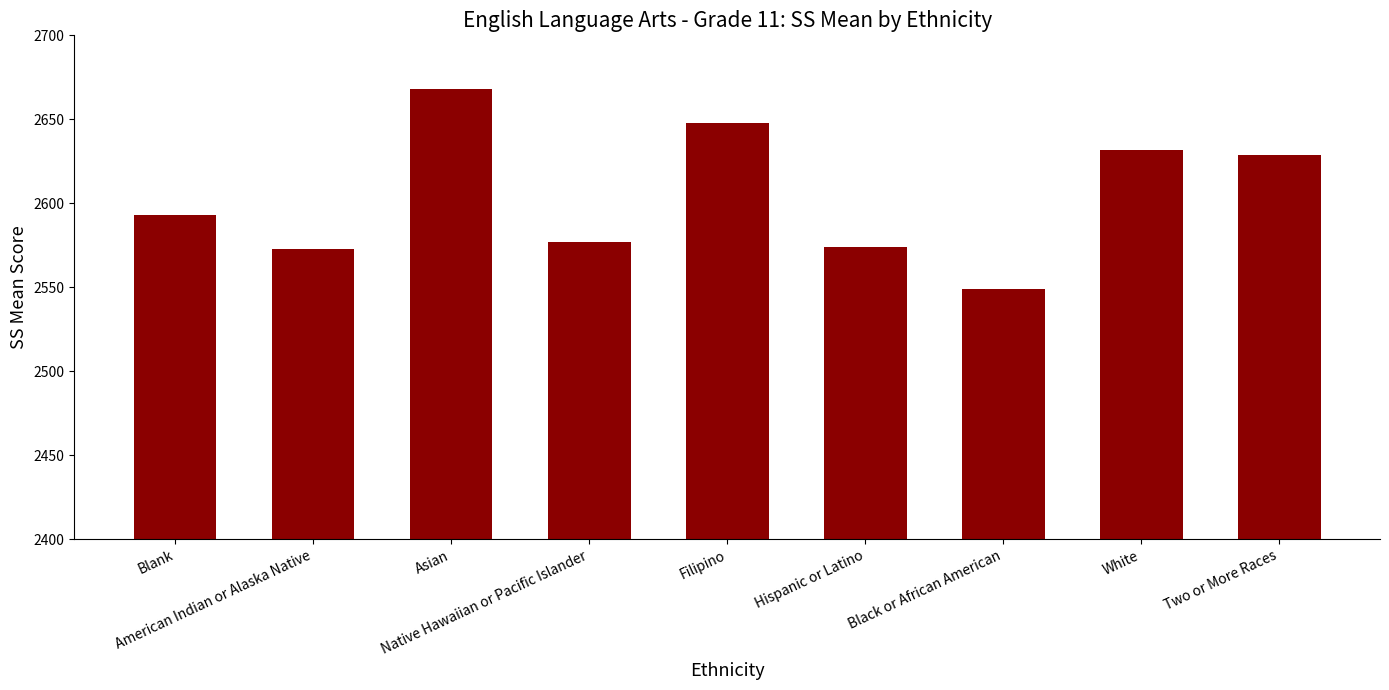

Does the chart contain any negative values?

No